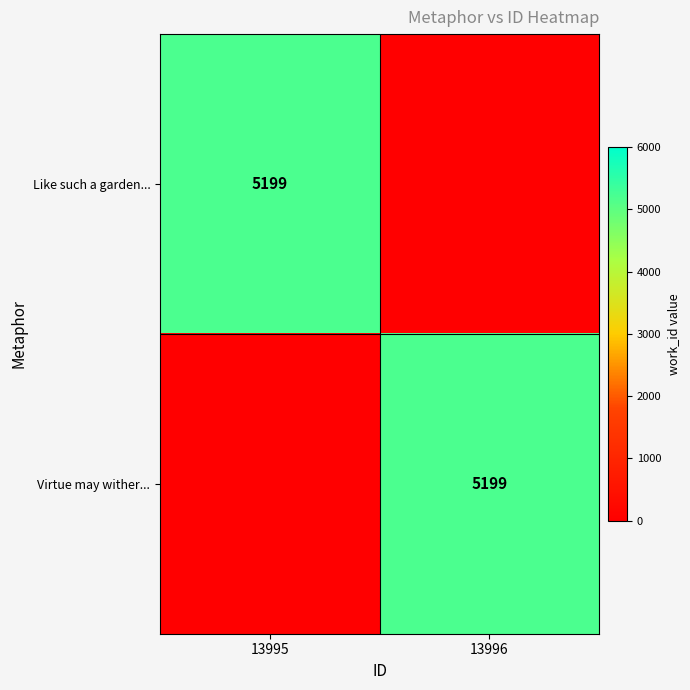

The value of Virtue may wither... at 13996 is 2971. True or false?

False